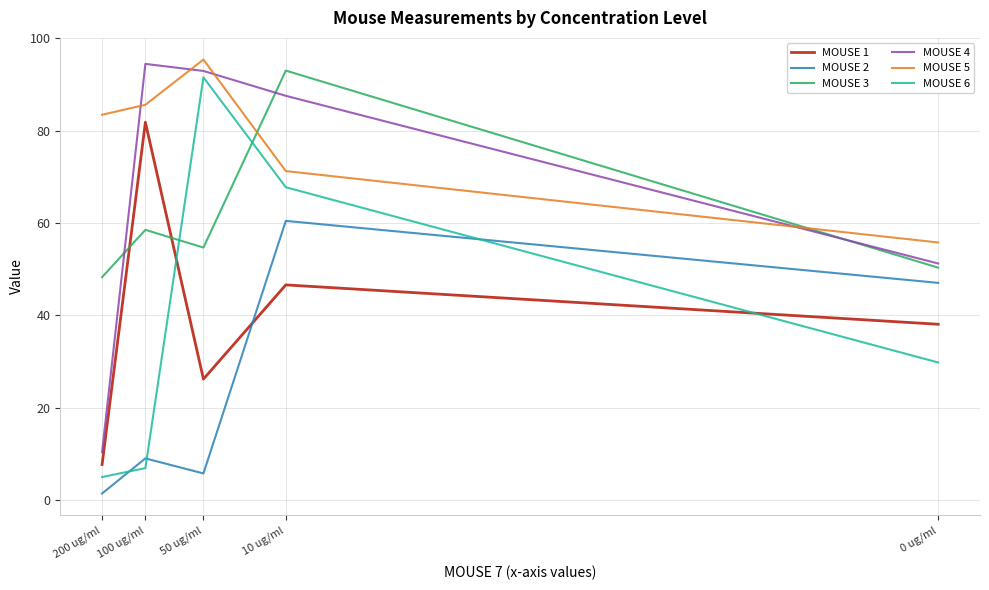

Where is MOUSE 6 nearest to the value 48?

0 ug/ml